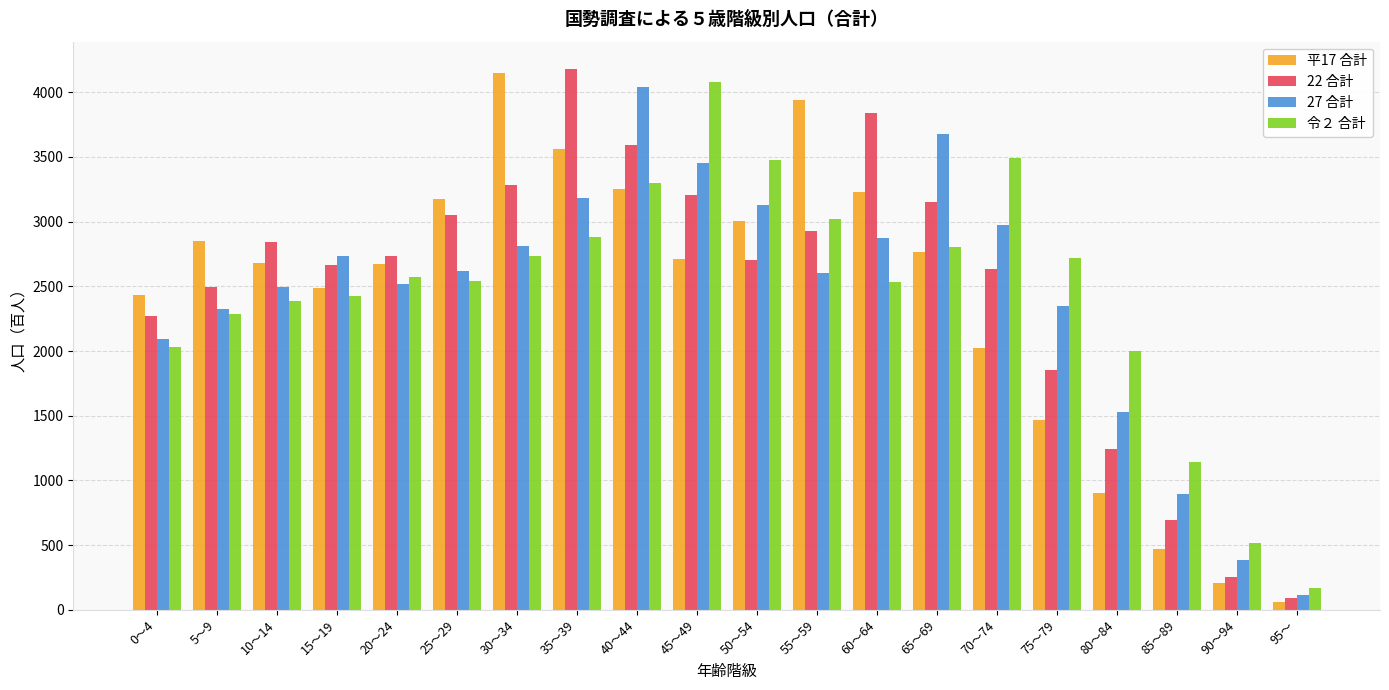

Is it true that 令２ 合計 equals 3595 at 30～34?

False